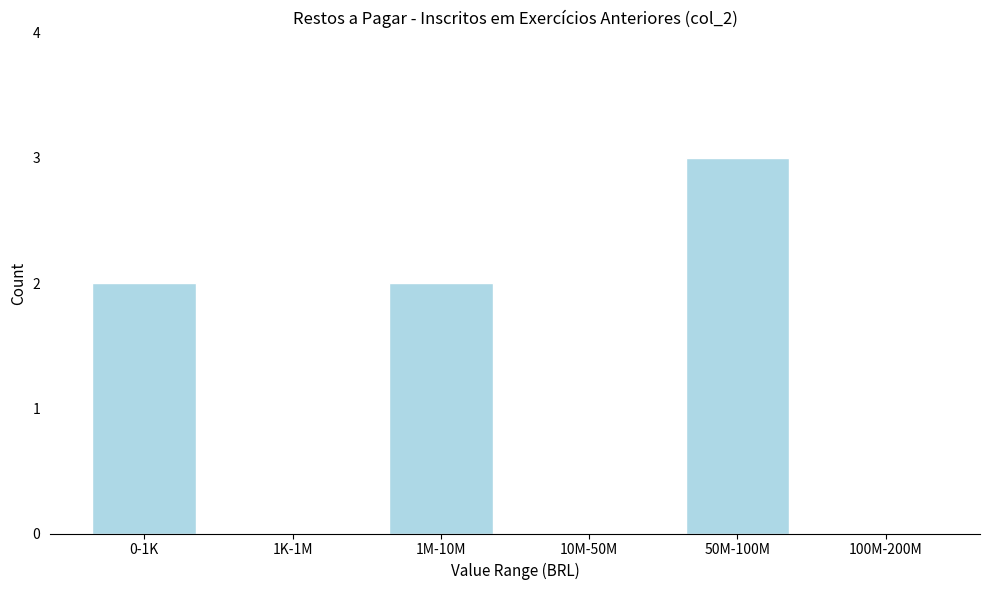

Reading left to right, extract all data points from this chart.

0-1K=2	1K-1M=0	1M-10M=2	10M-50M=0	50M-100M=3	100M-200M=0